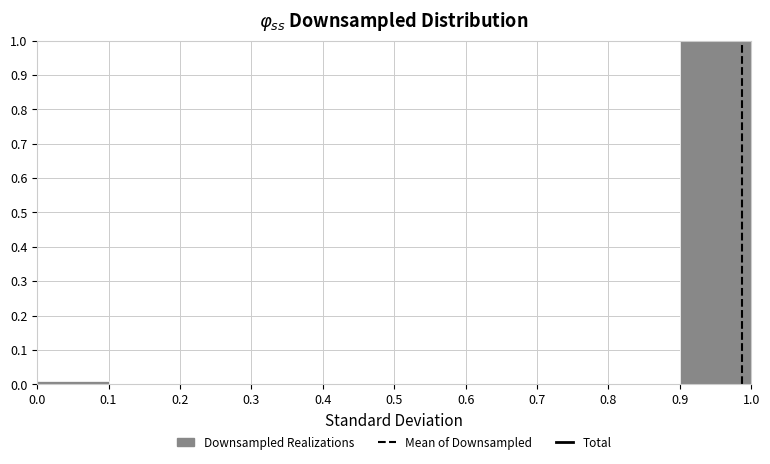

Reading left to right, list every bar in this chart as the range it spans on the x-axis followed by its height. The values are not printed on the chart, so give them approximately, as read against the axis.

0.0 to 0.1: under 0.01
0.1 to 0.2: 0
0.2 to 0.3: 0
0.3 to 0.4: 0
0.4 to 0.5: 0
0.5 to 0.6: 0
0.6 to 0.7: 0
0.7 to 0.8: 0
0.8 to 0.9: 0
0.9 to 1.0: 1.00